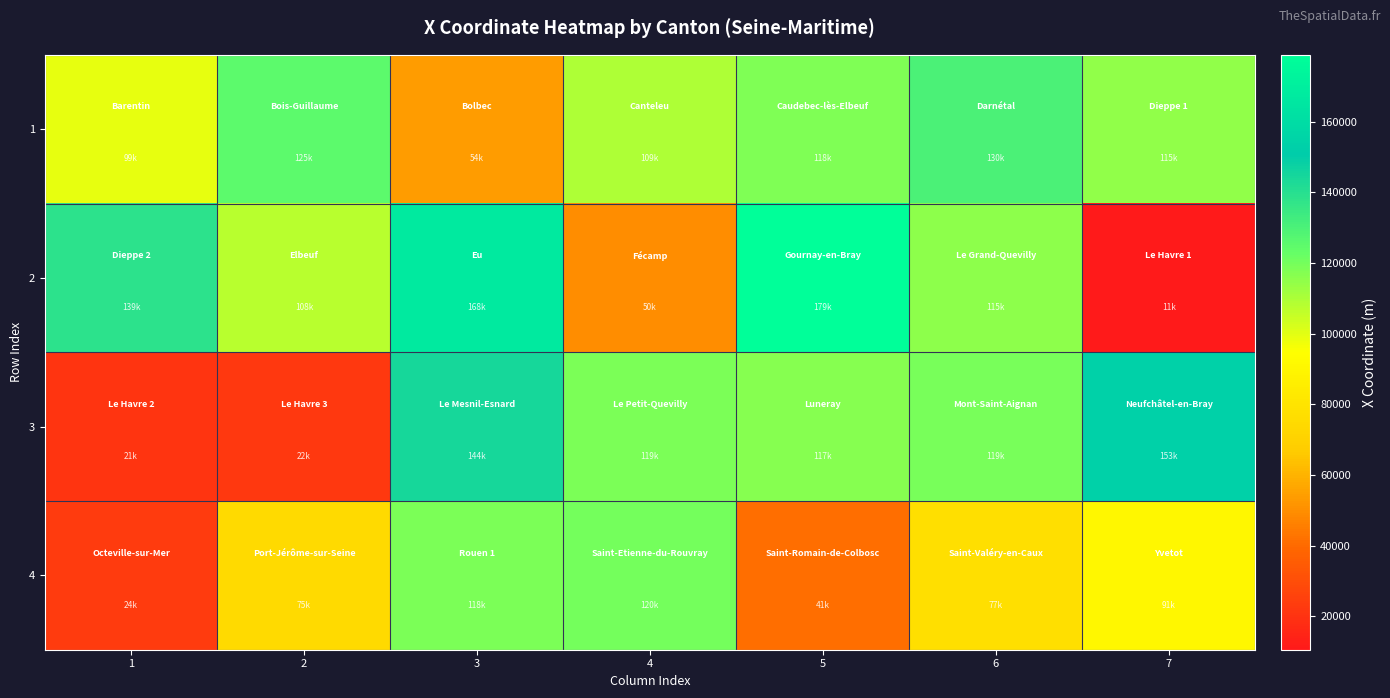

Between 4 and 7, which series saw the biggest shift?

2